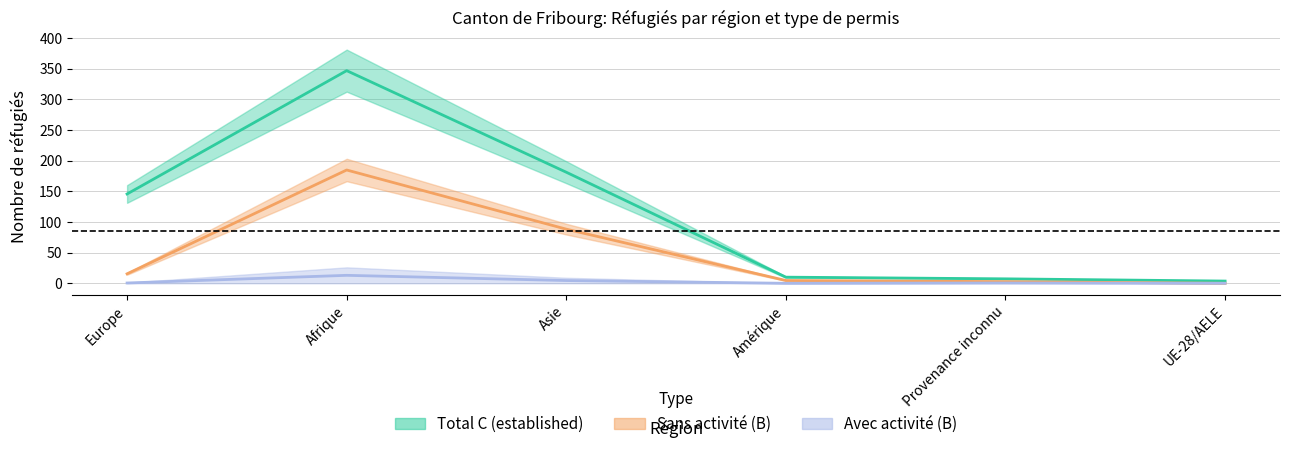

Which series changed the most between Europe and UE-28/AELE?

Total C (established)